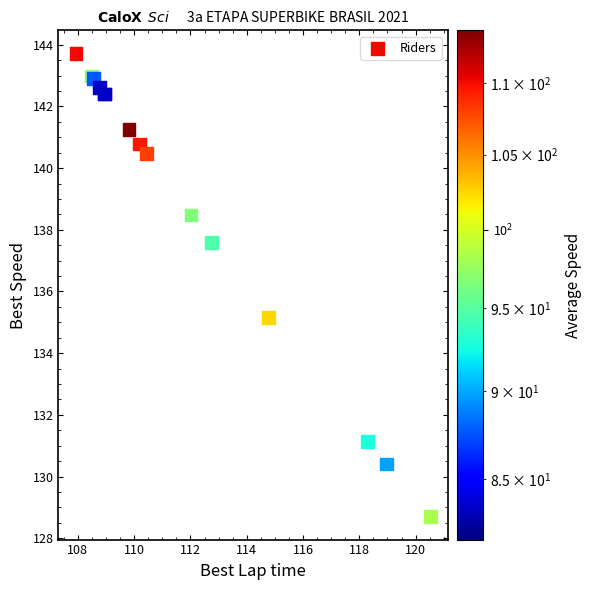

What Y value in the scatter plot is closest to 136?

135.2